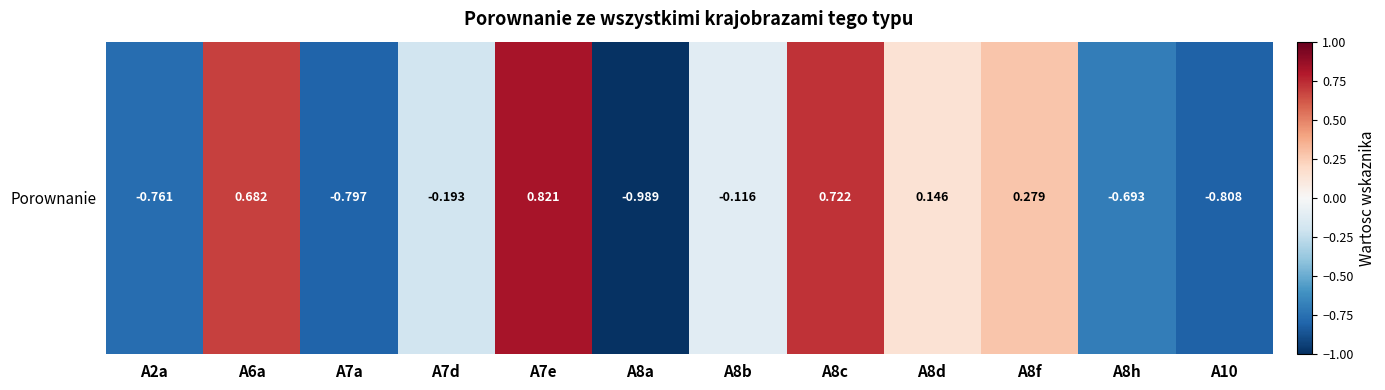

Reading left to right, extract all data points from this chart.

-0.8	0.7	-0.8	-0.2	0.8	-1.0	-0.1	0.7	0.1	0.3	-0.7	-0.8